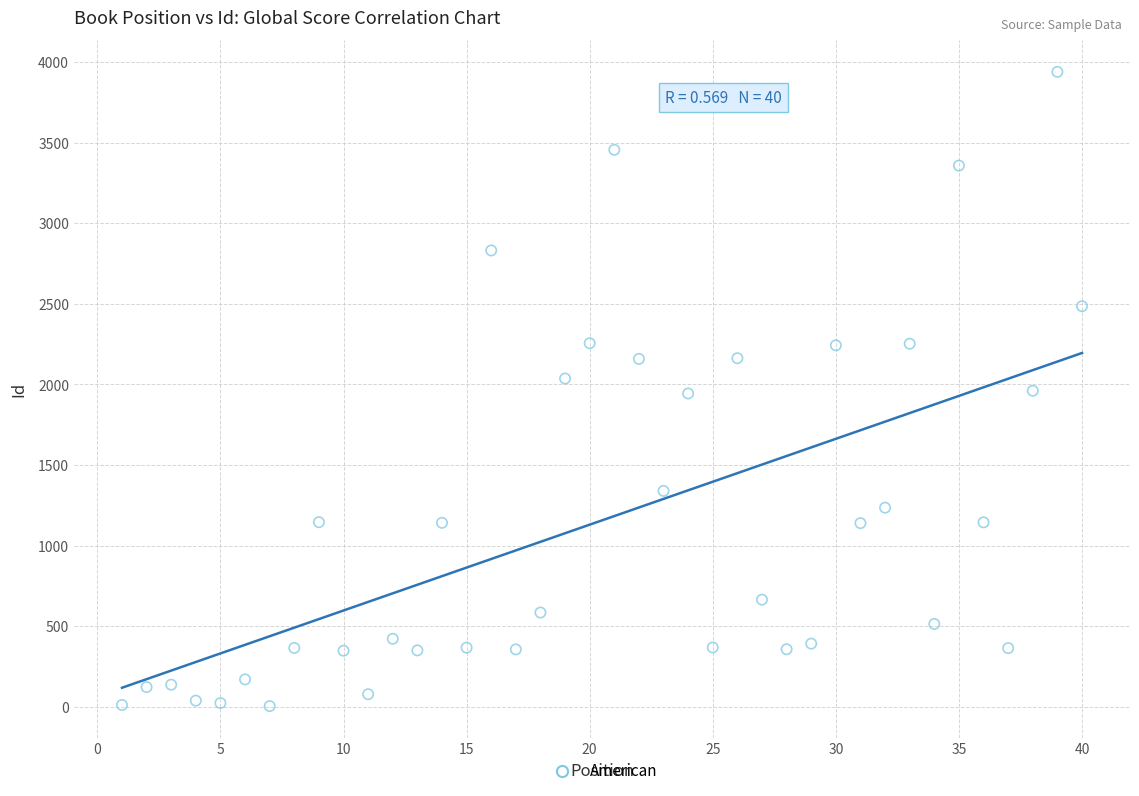

What is the range of X values (max minus min)?

39